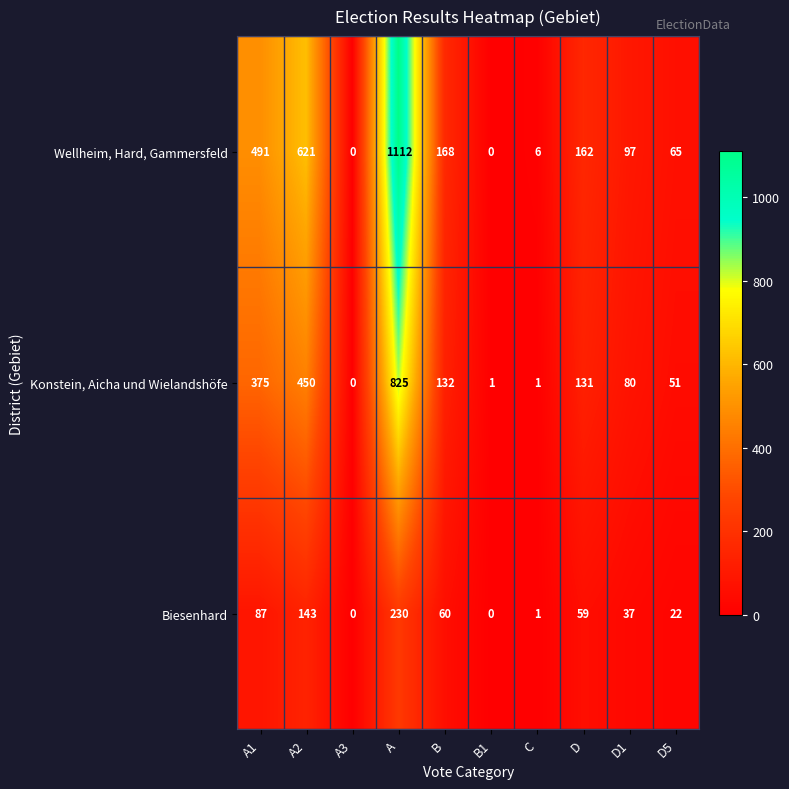

How many data points does each series have?

10